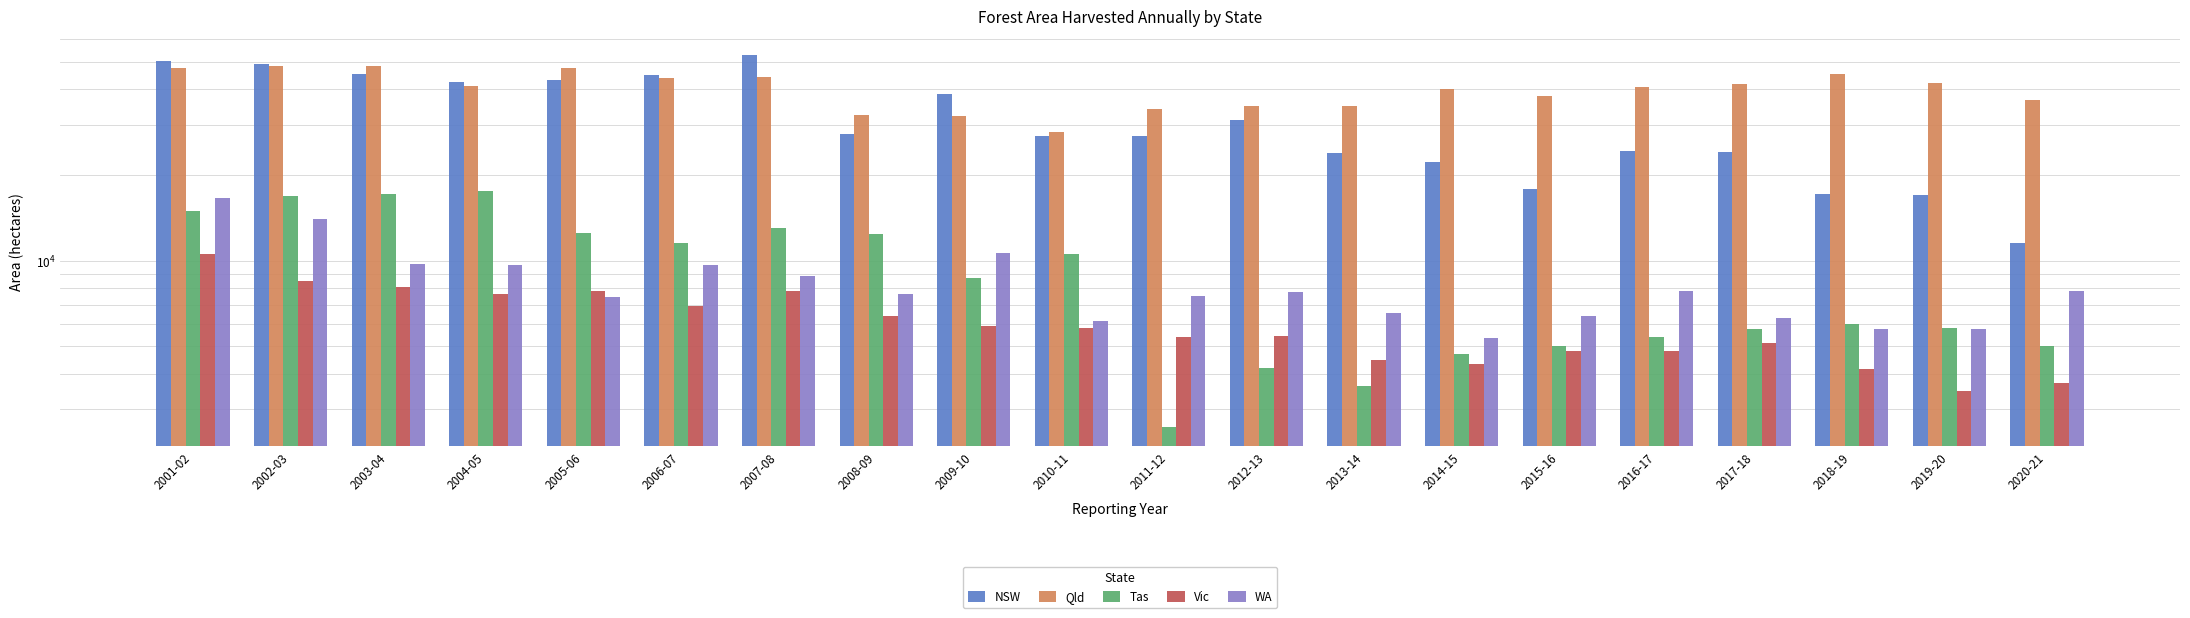

Where does the Qld series first go above 41100?

2001-02